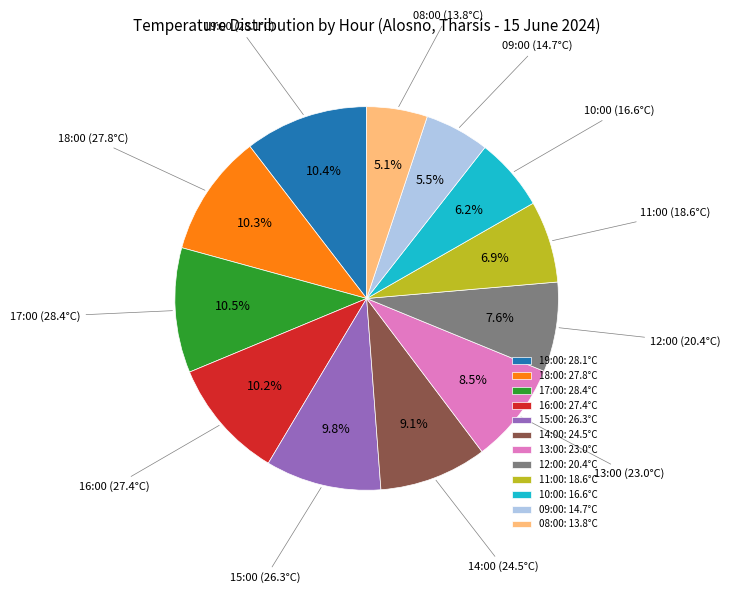

Does 11:00 represent more than half of the total?

No